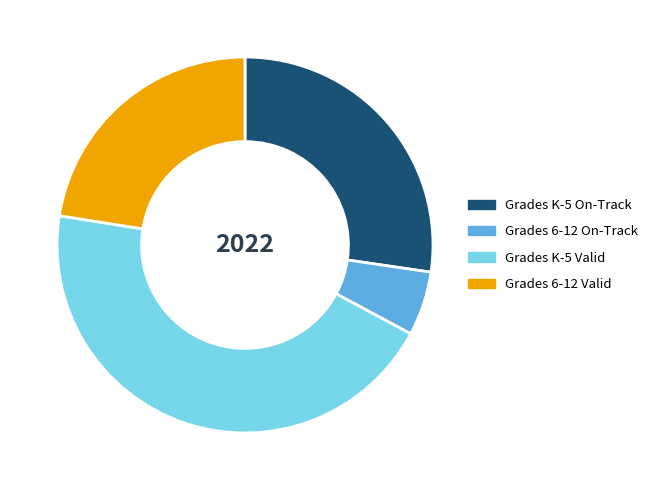

True or false: Grades K-5 Valid accounts for 45% of the total.

True